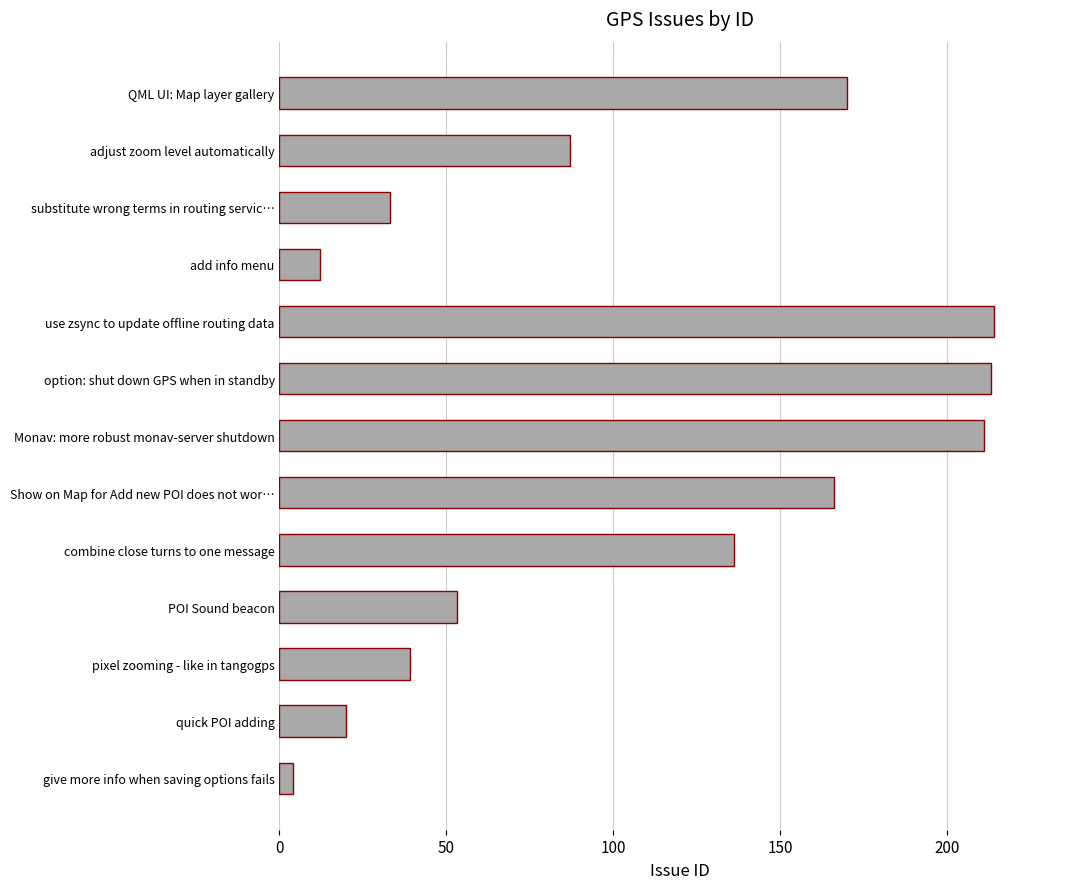

At which label is the value closest to 109?

adjust zoom level automatically